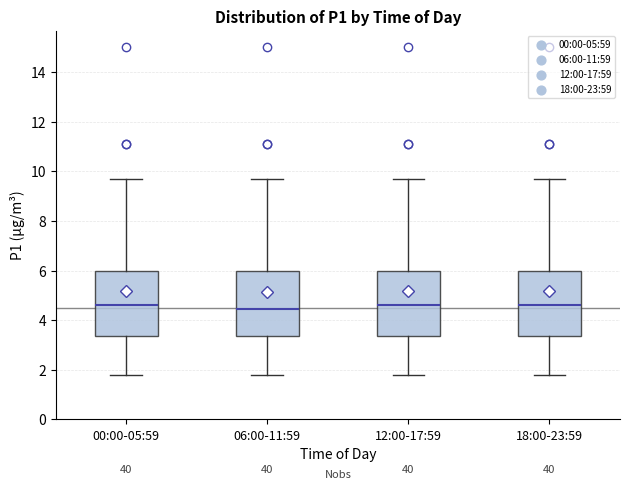

Reading left to right, read every box against the y-axis: the position of its median line, the range the box covers, and the ends of its whiskers. The values are not printed on the chart, so give them approximately, as read against the axis.

00:00-05:59: median 4.6, box 3.4 to 6.0, whiskers 1.8 to 9.8
06:00-11:59: median 4.4, box 3.4 to 6.0, whiskers 1.8 to 9.8
12:00-17:59: median 4.6, box 3.4 to 6.0, whiskers 1.8 to 9.8
18:00-23:59: median 4.6, box 3.4 to 6.0, whiskers 1.8 to 9.8